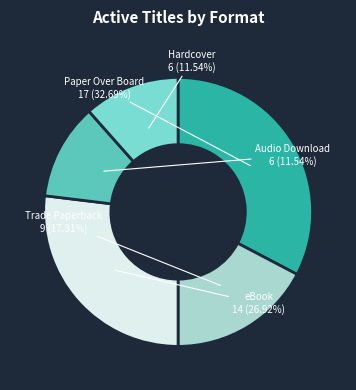

Is there a majority slice in this chart?

No